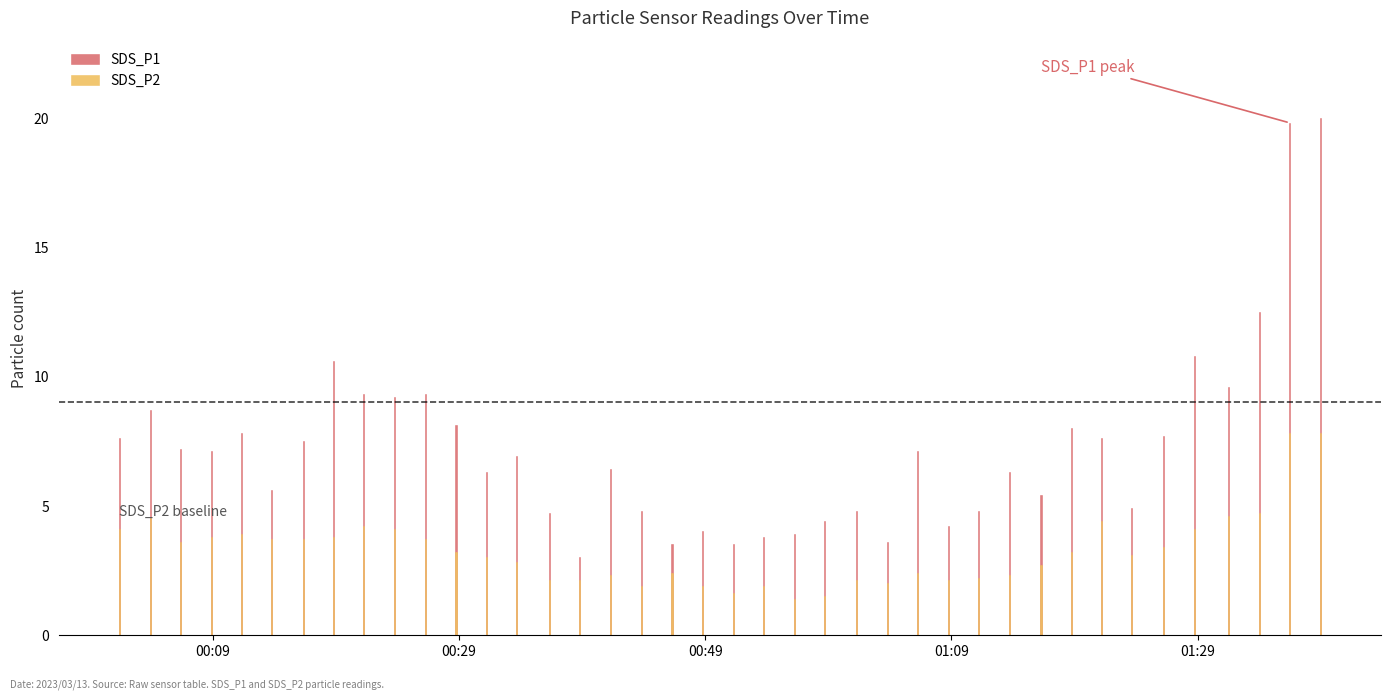

List the series in order of their peak value, lowest first.

SDS_P2, SDS_P1